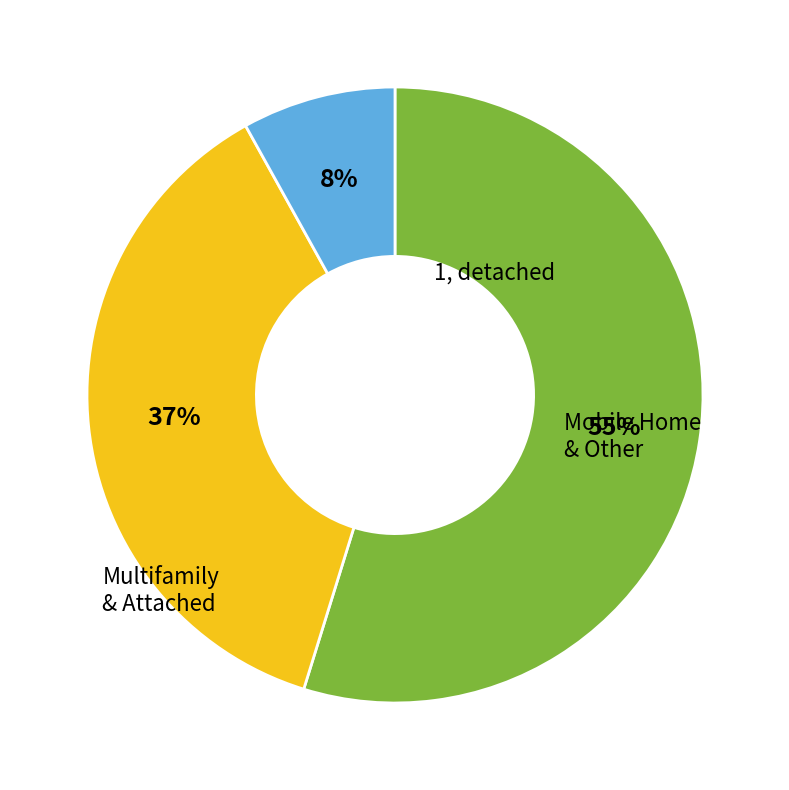

Is there any slice that represents more than half of the pie?

Yes